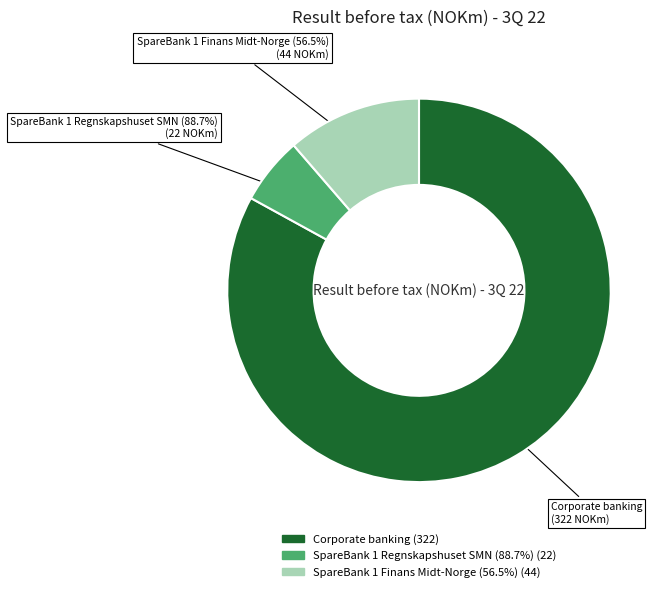

Is it true that Corporate banking is 83% of the pie?

True